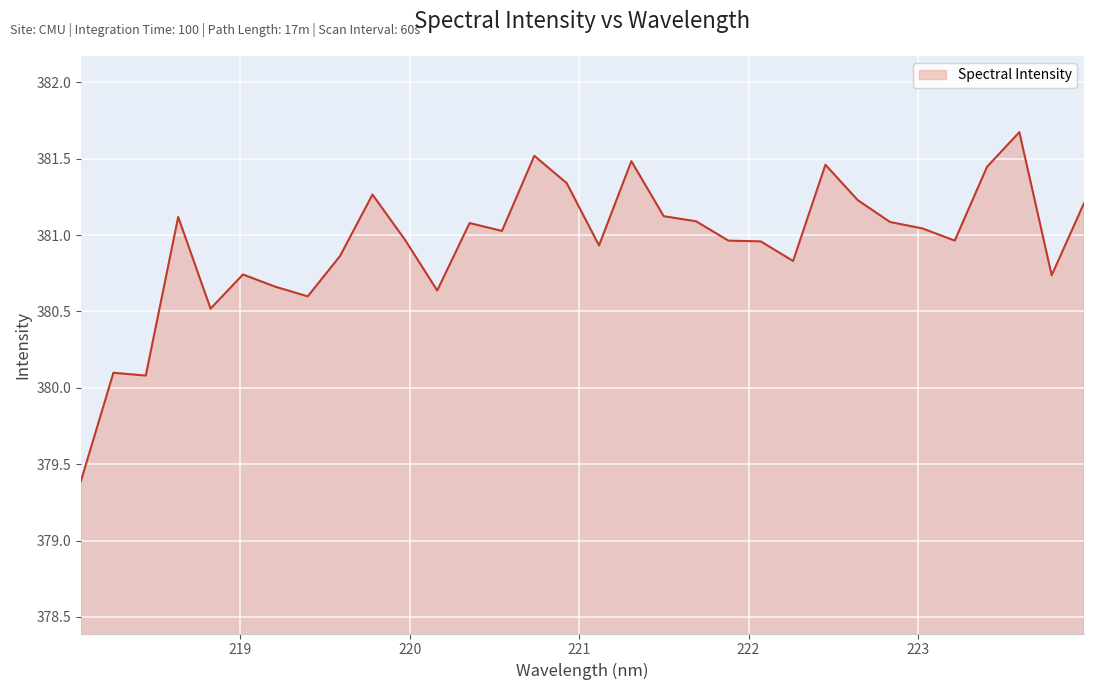

What is the difference between the maximum and minimum values?

2.3